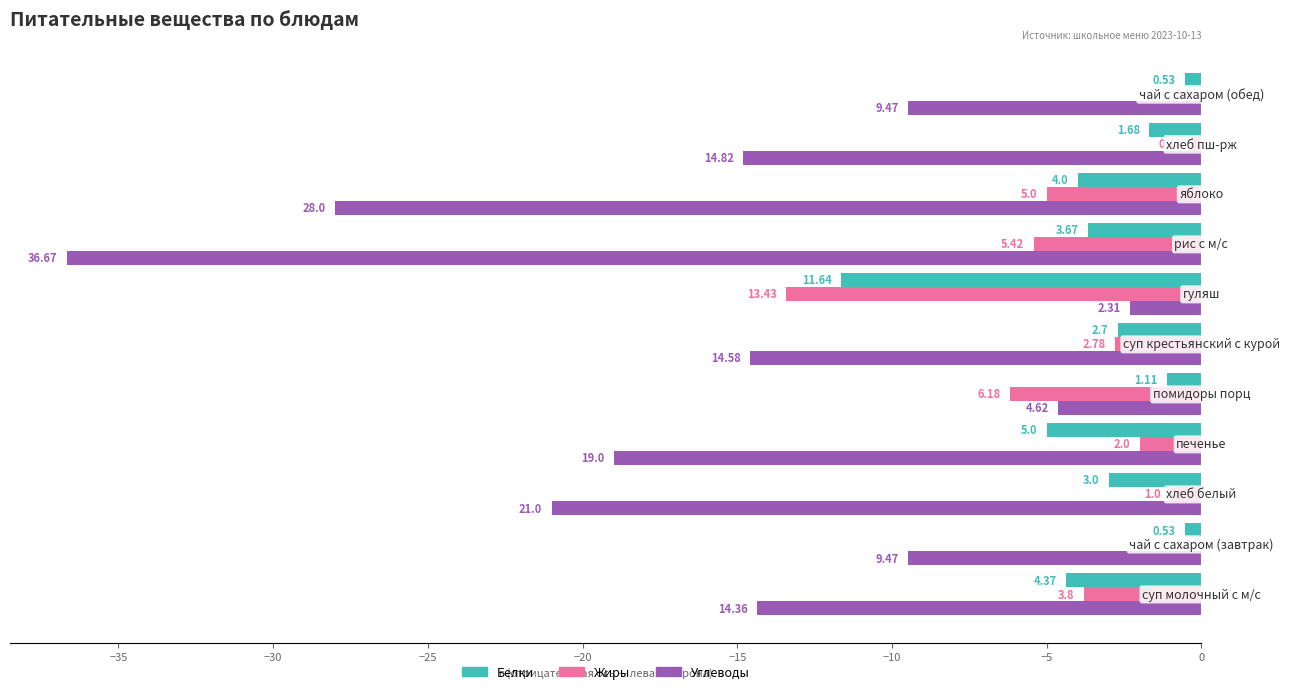

What are all the series names shown in the legend?

Белки, Жиры, Углеводы